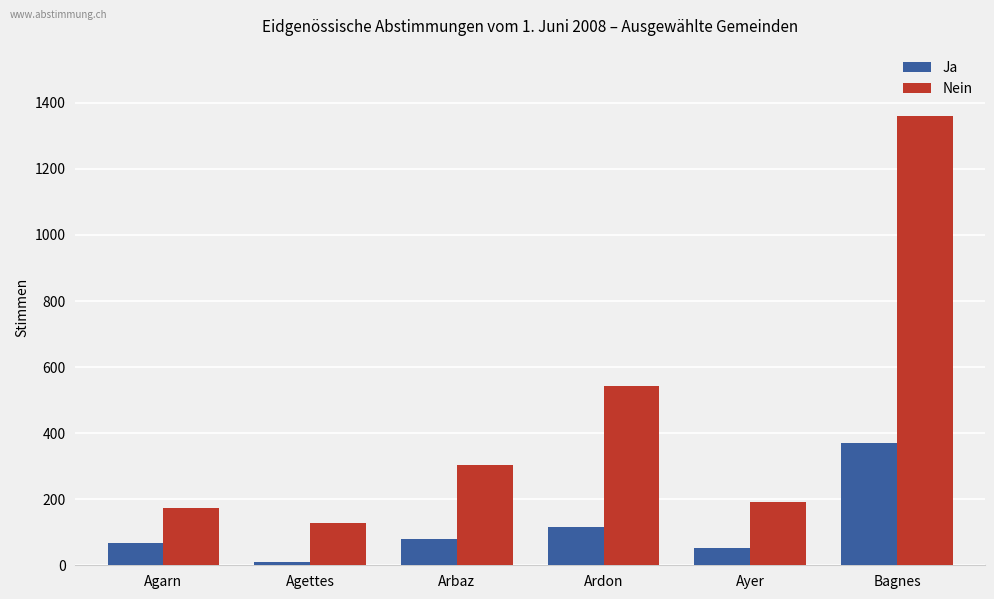

Count the number of data series in this chart.

2